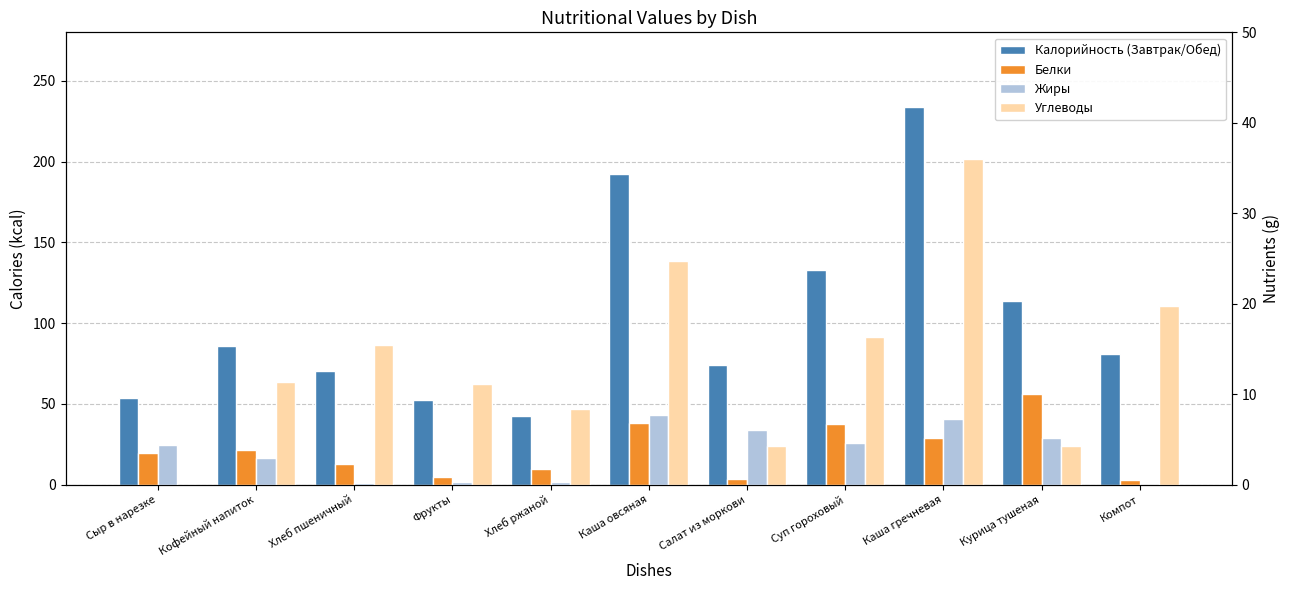

Rank the series at Кофейный напиток from highest to lowest value.

Калорийность (Завтрак/Обед), Углеводы, Белки, Жиры